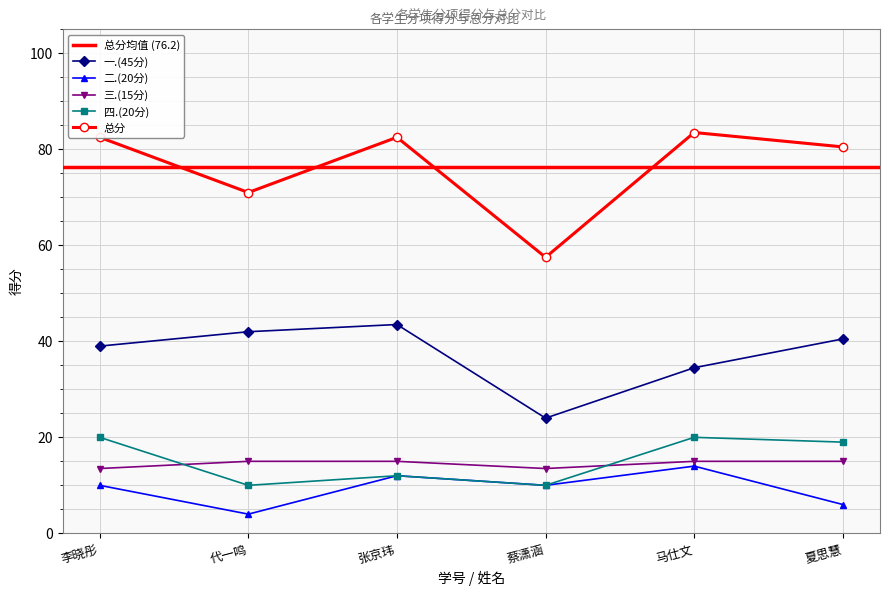

True or false: 总分 and 四.(20分) intersect in this chart.

False